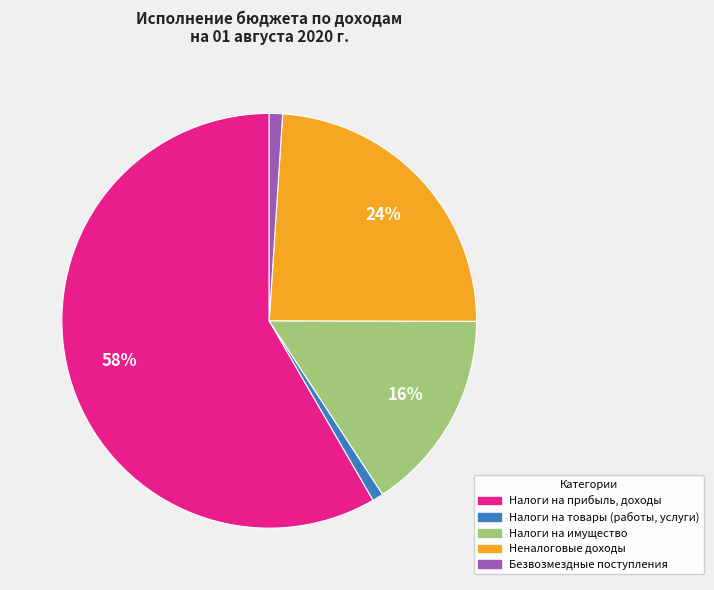

How many segments does this pie chart have?

5